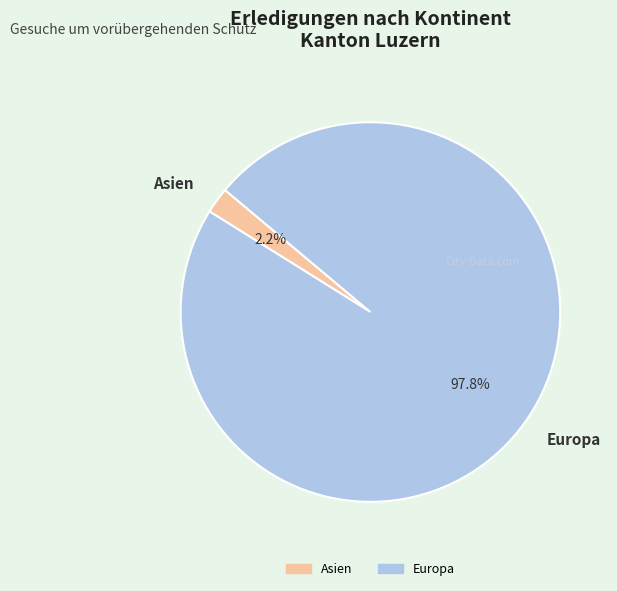

Which category accounts for the majority?

Europa